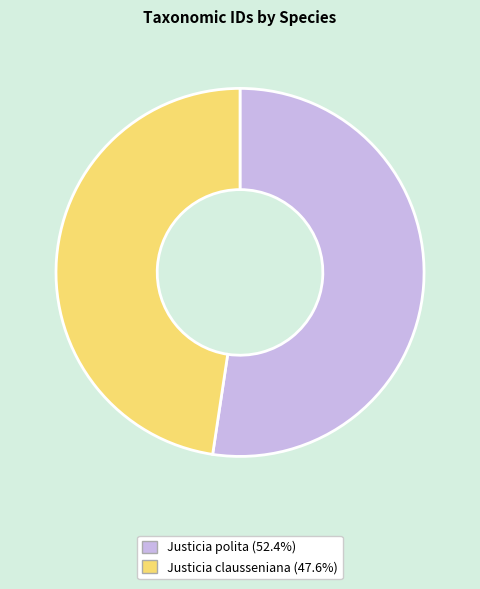

Which category has the smallest portion of the pie?

Justicia clausseniana